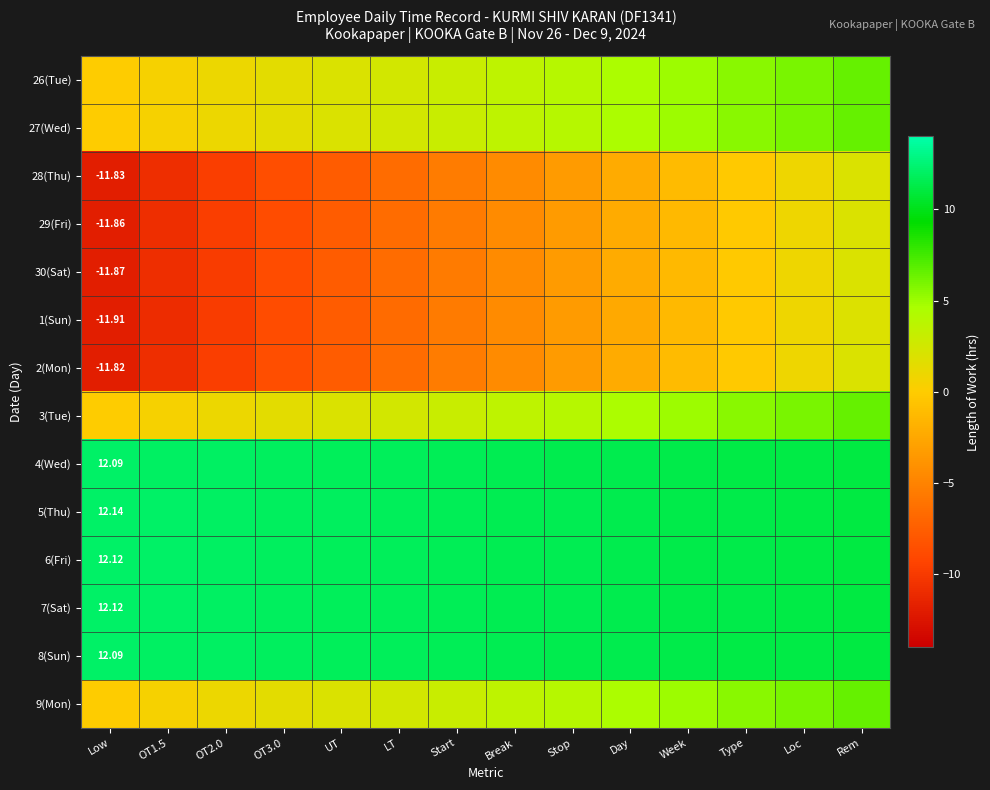

At which label is 4(Wed) closest to 11?

Rem